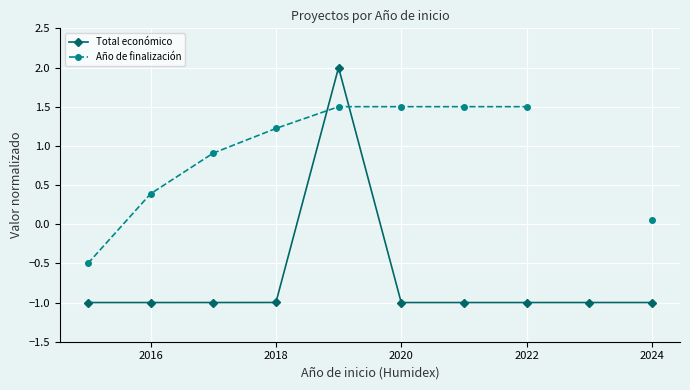

True or false: Total económico has a value of -1.7 at 2022.

False